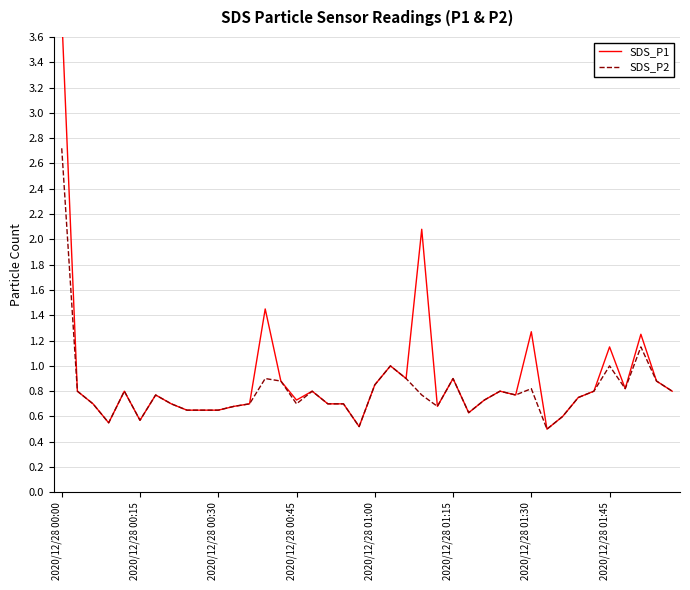

The SDS_P2 series shows 3.6 at 2020/12/28 00:00. True or false?

False